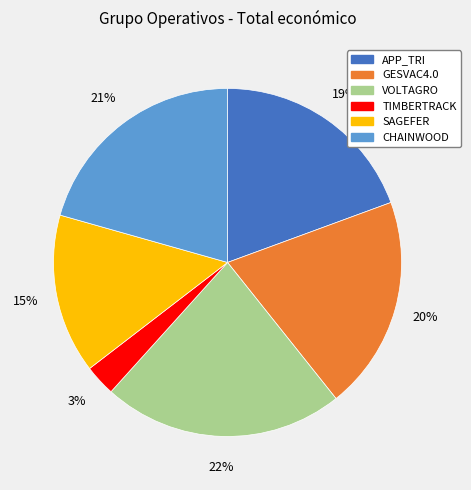

True or false: GESVAC4.0 accounts for 20% of the total.

True